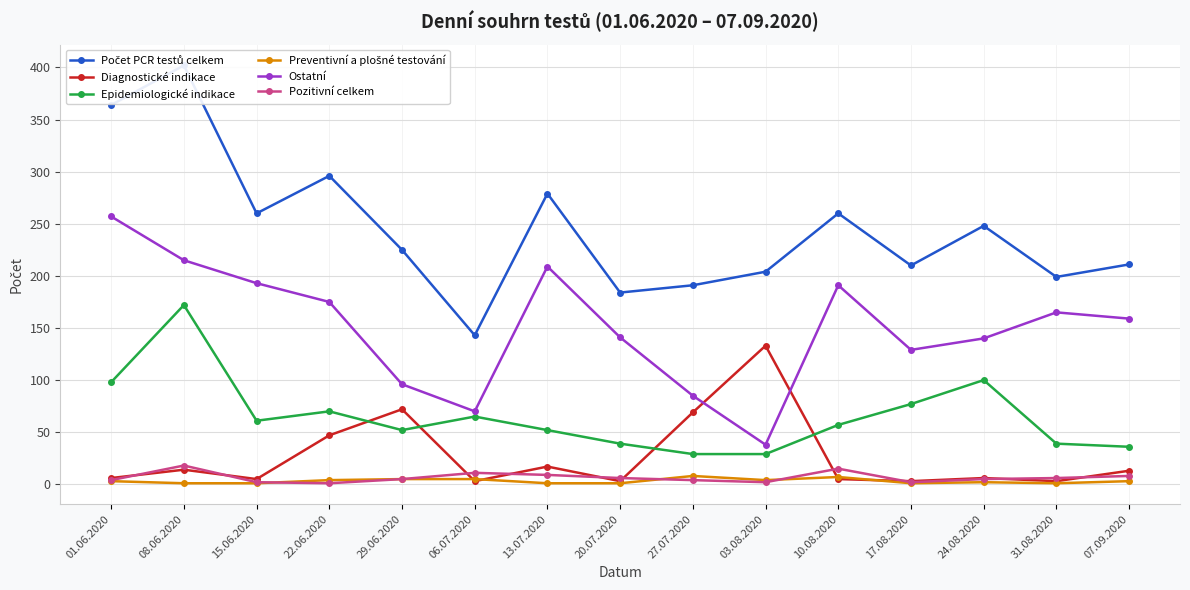

What is the sum of the Počet PCR testů celkem values at 03.08.2020 and 13.07.2020?

483